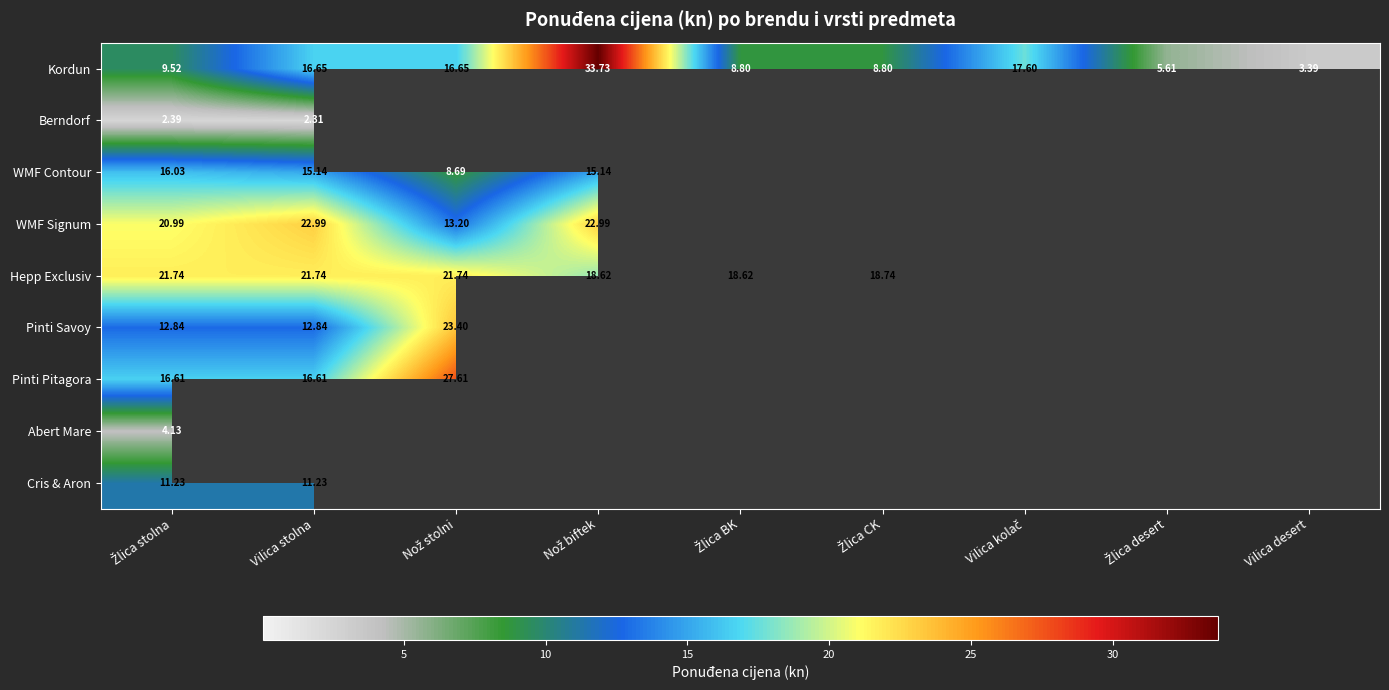

Which series has the widest spread of values?

Kordun